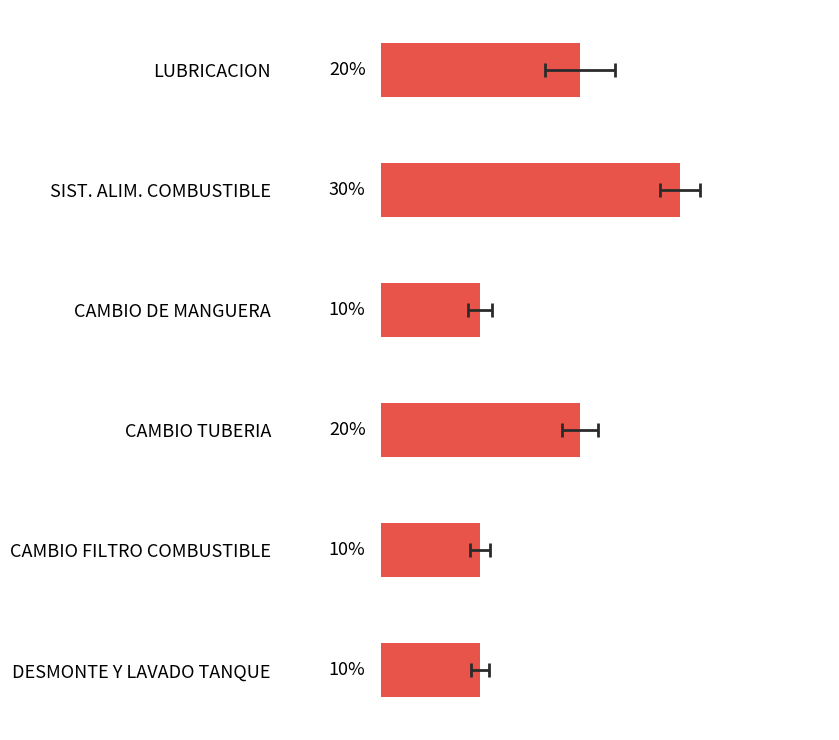

Reading left to right, transcribe all the data shown in this chart.

20	30	10	20	10	10